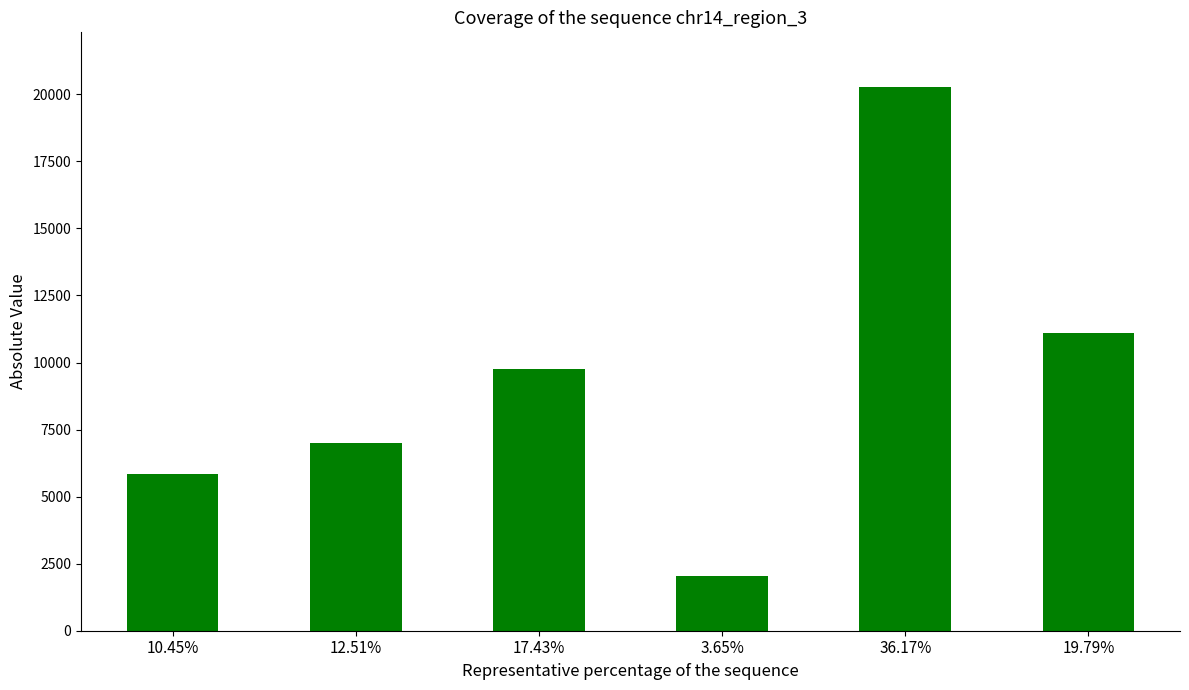

List the labels in order of value, smallest first.

3.65%, 10.45%, 12.51%, 17.43%, 19.79%, 36.17%